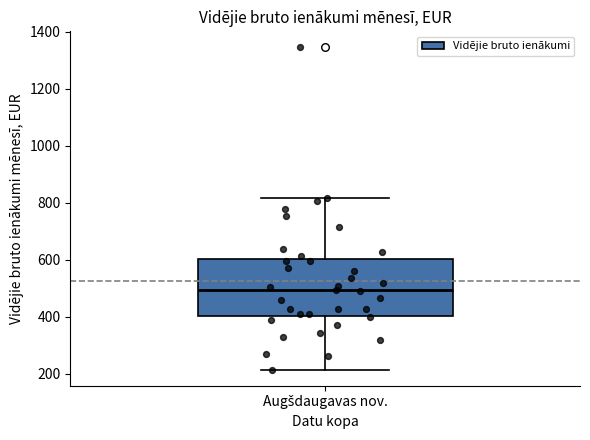

Where is the upper edge of the box for Augšdaugavas nov. on the y-axis? The values are not printed on the chart, so give them approximately, as read against the axis.

600